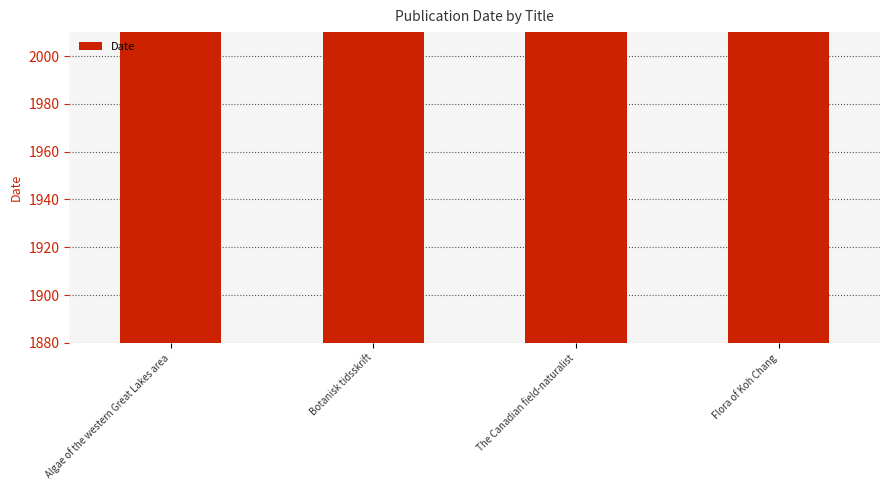

What position from the left is Botanisk tidsskrift?

2